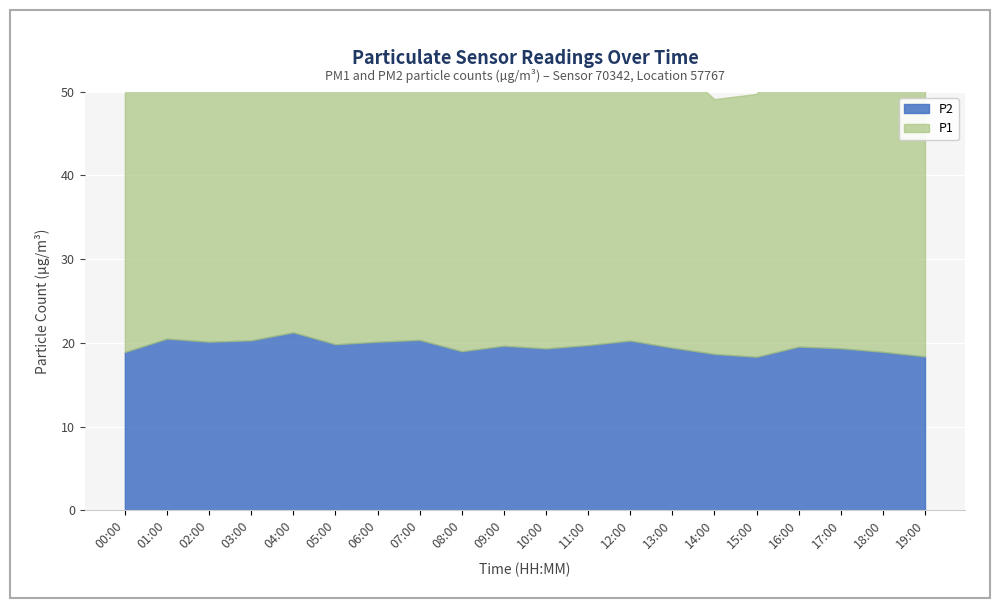

Is it true that P1 equals 44.9 at 18:00?

False